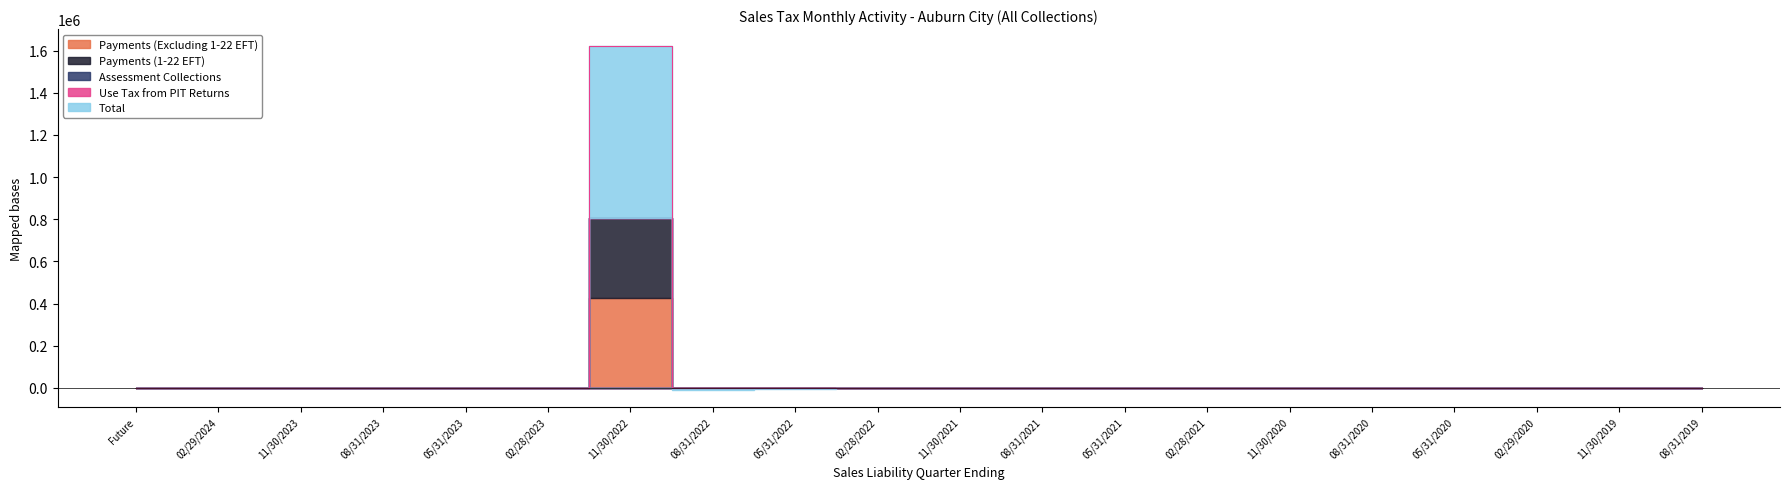

What is the spread (max minus min) of values at 02/29/2020?

196.3